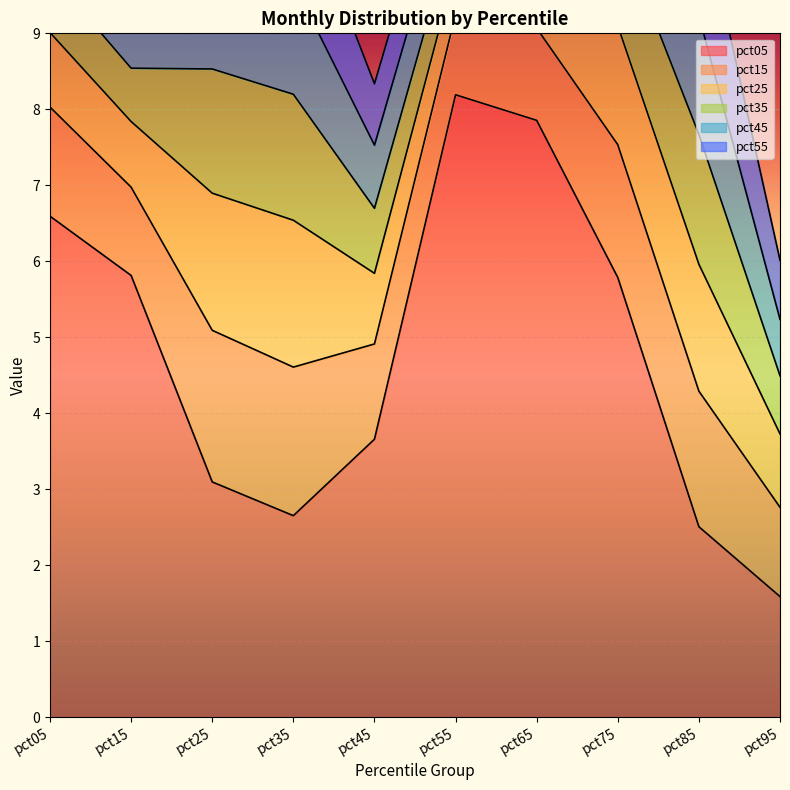

How many lines are shown in the chart?

6